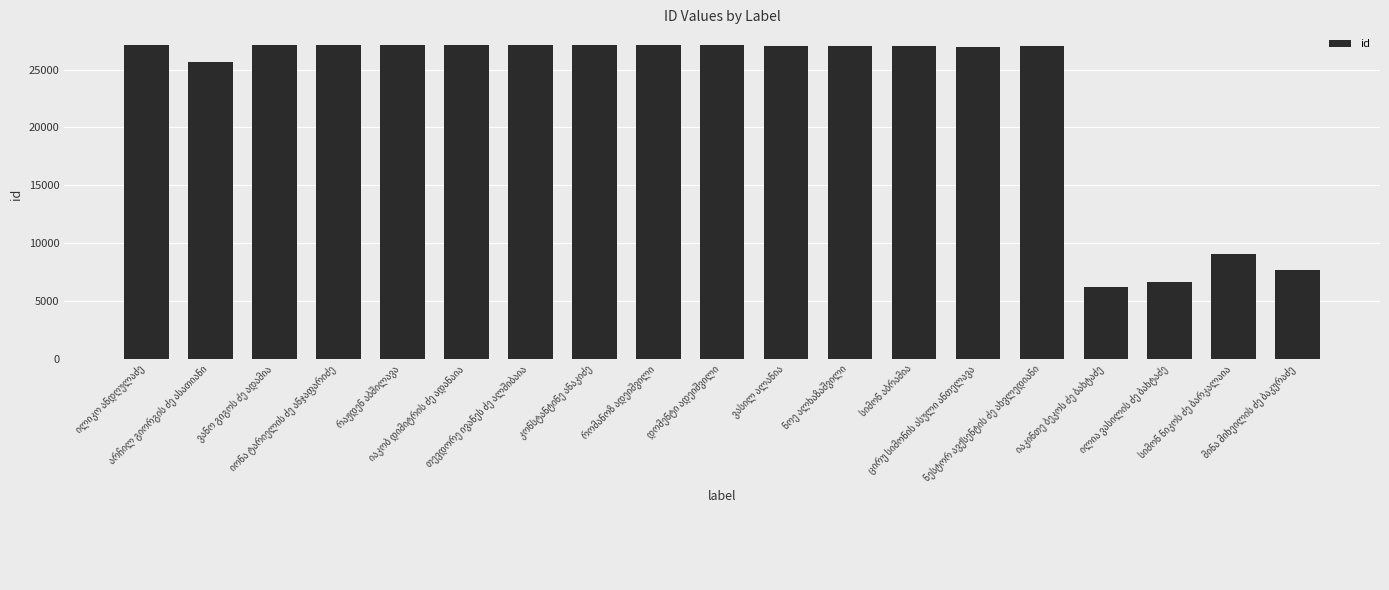

What is the minimum value shown in the chart?

6195